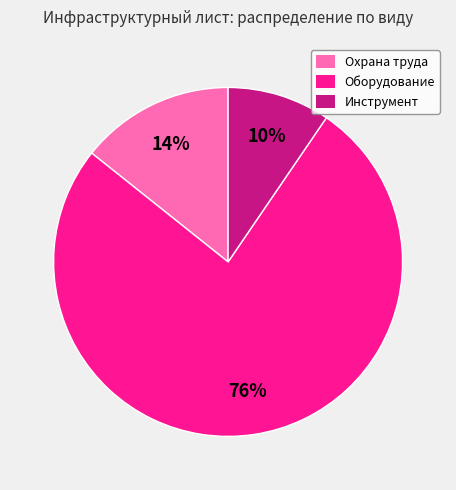

To the nearest percent, what percentage of the pie is Охрана труда?

14%